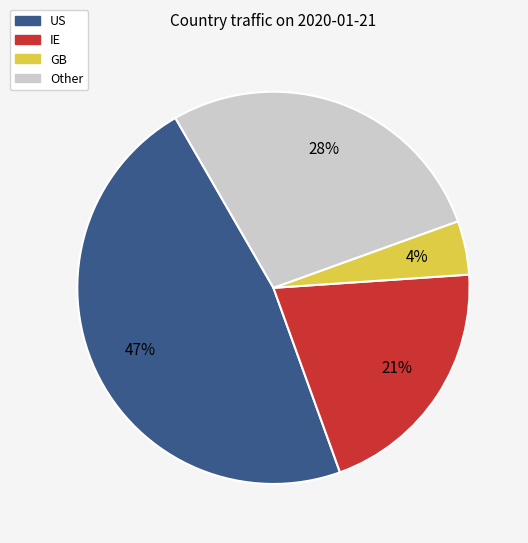

Is there any slice that represents more than half of the pie?

No